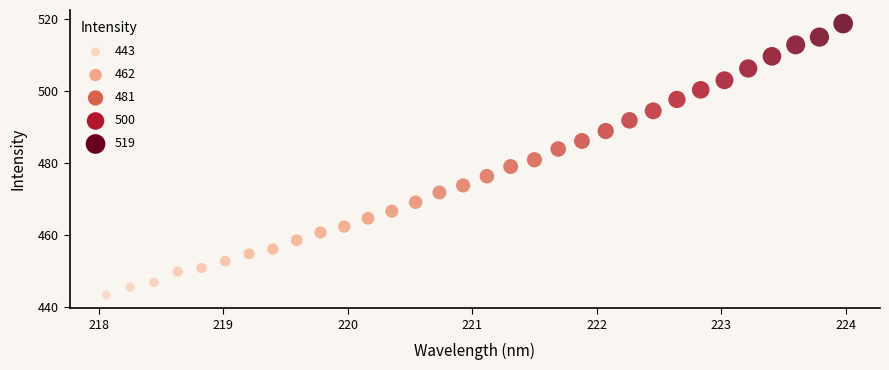

What is the range of Y values (max minus min)?

75.4